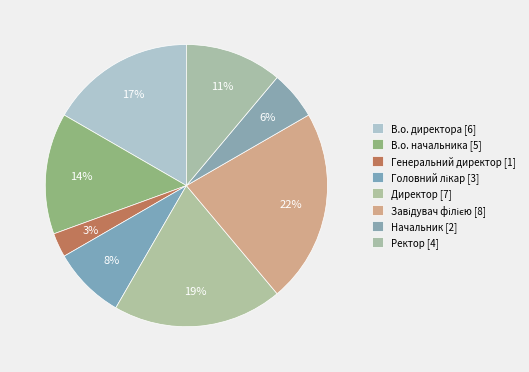

How many segments does this pie chart have?

8